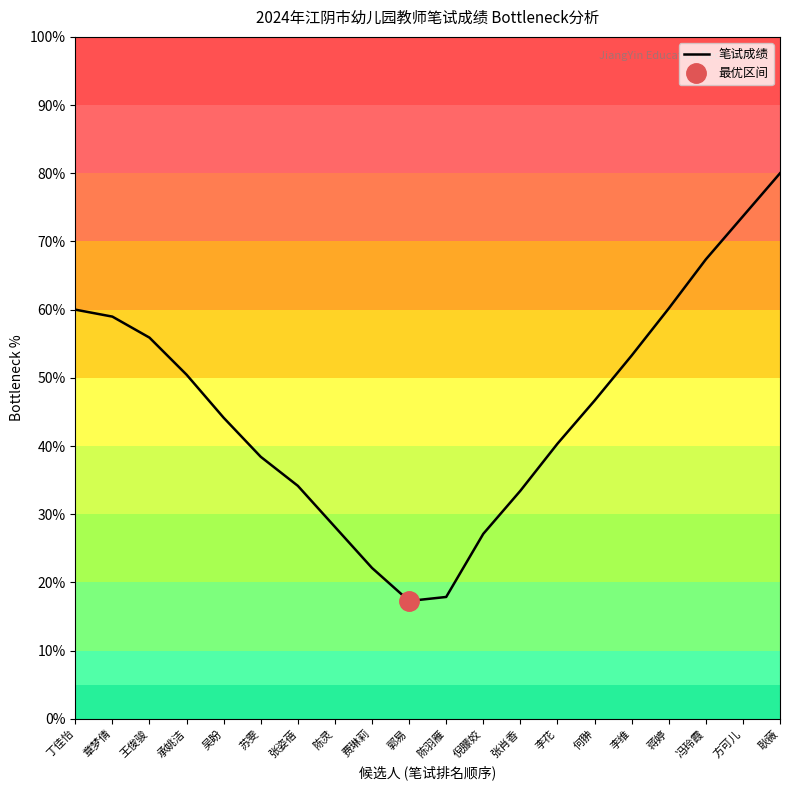

How many categories are shown in the chart?

20